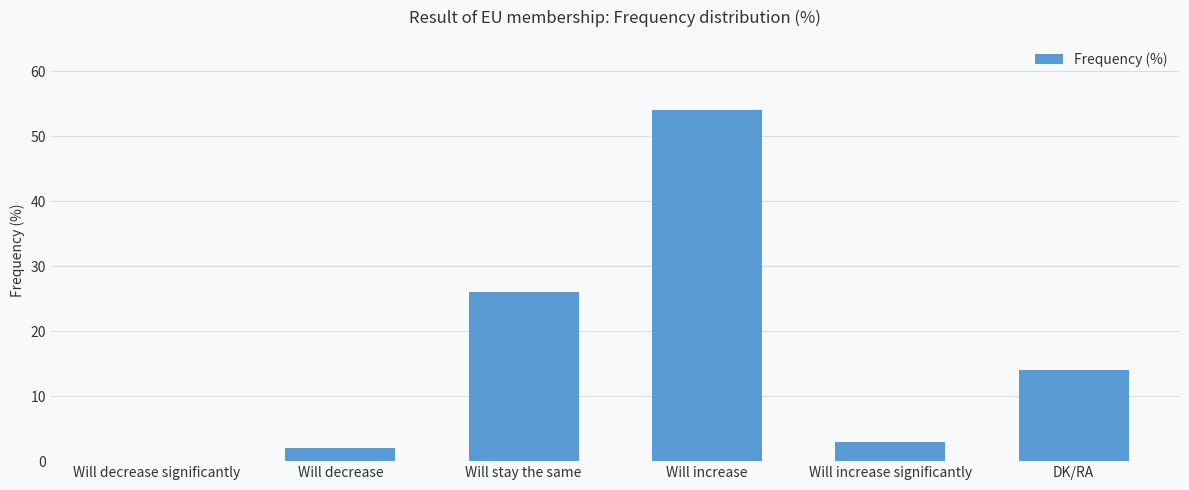

Count the number of categories in the chart.

6